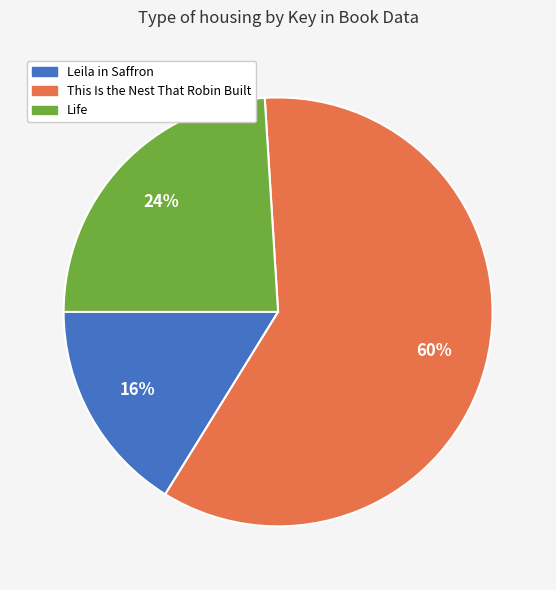

To the nearest percent, what is the combined percentage of This Is the Nest That Robin Built and Life?

84%